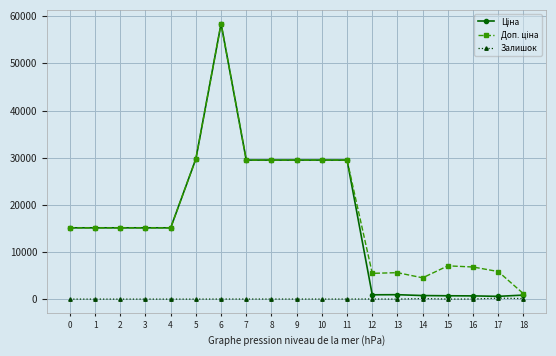

Does the chart have visible grid lines?

Yes